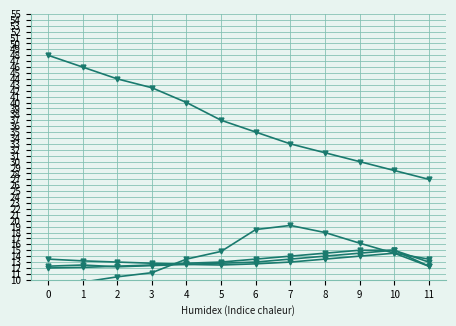

True or false: Alky pH 4.5 has more than 1 points higher than both neighbors.

False